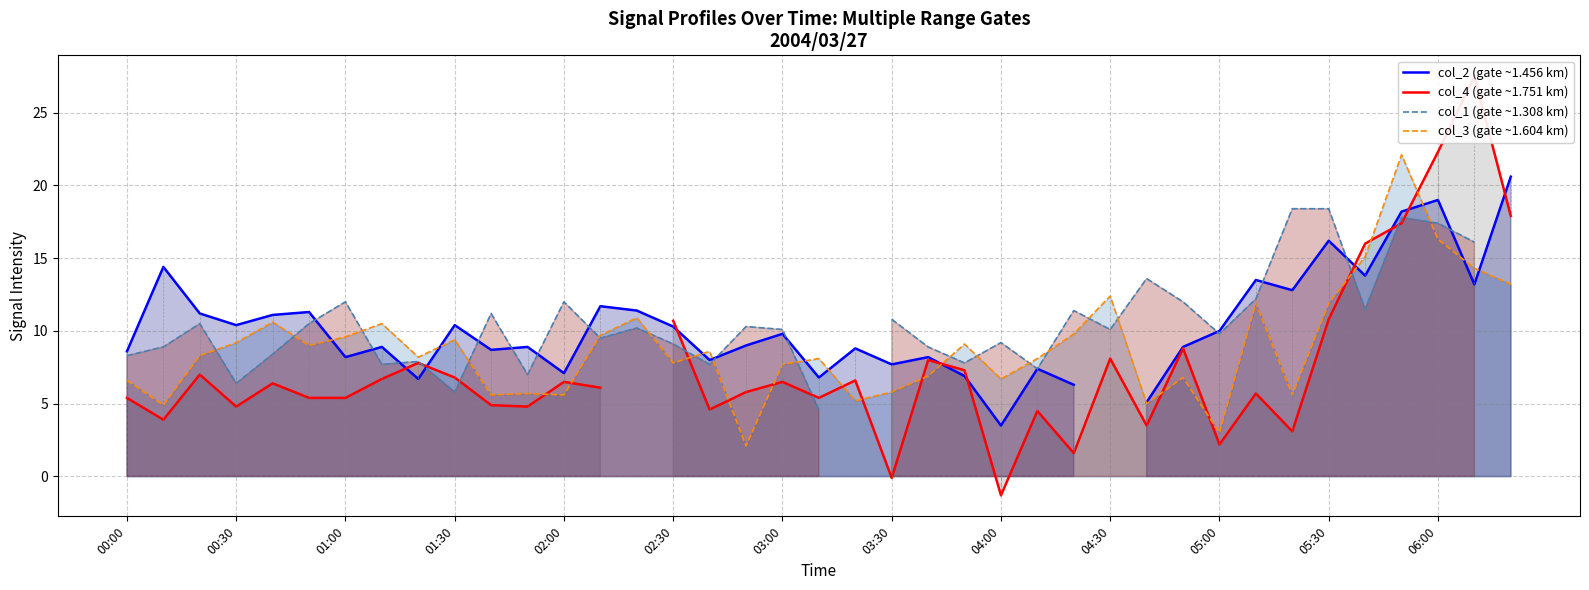

Rank the series by their maximum value, from highest to lowest.

col_4 (gate ~1.751 km), col_3 (gate ~1.604 km), col_2 (gate ~1.456 km), col_1 (gate ~1.308 km)